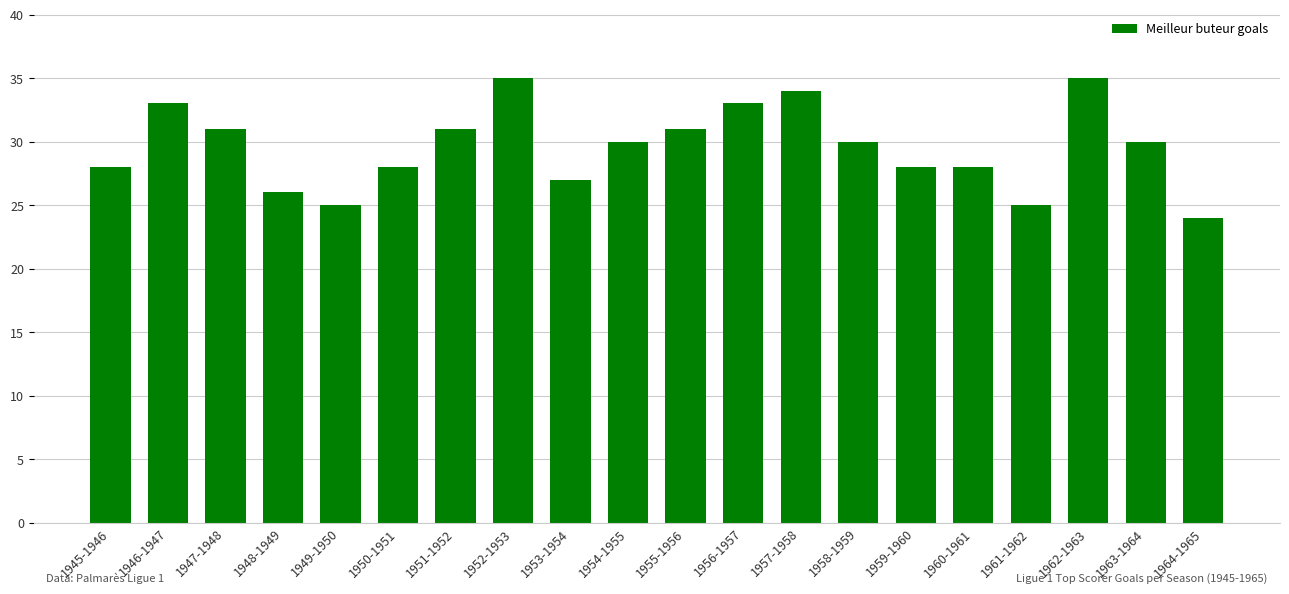

How many categories are shown in the chart?

20